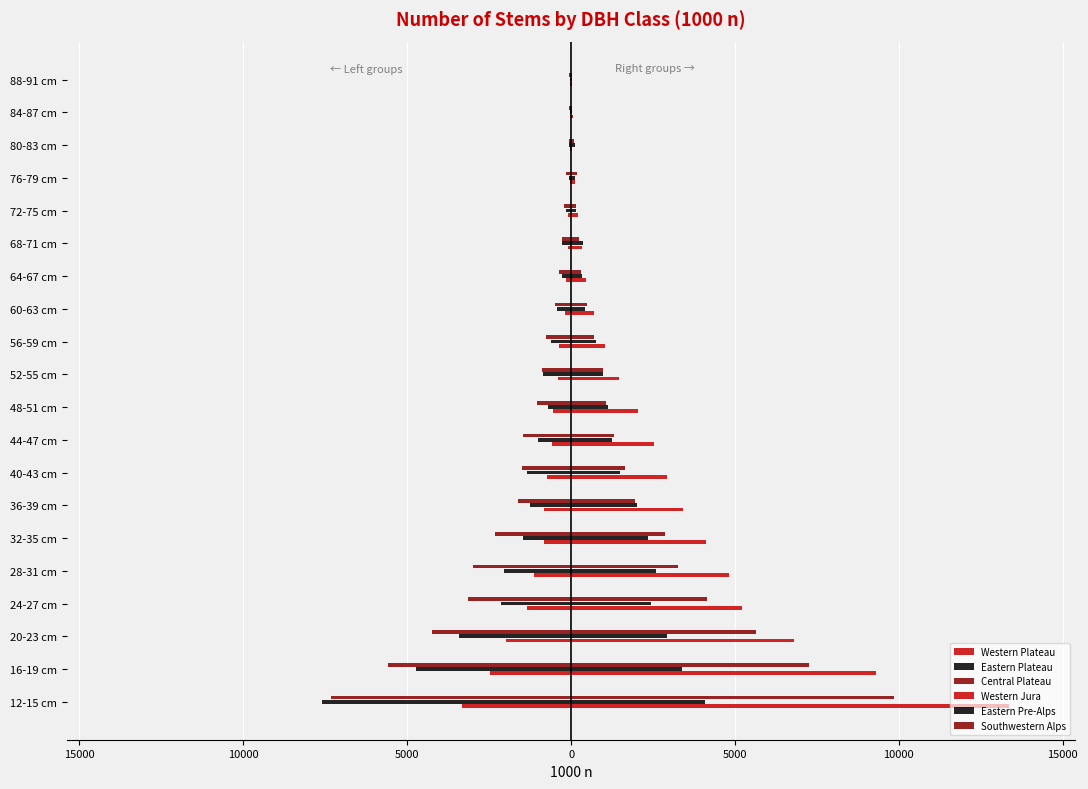

What is the difference between the maximum and minimum values in the Eastern Plateau series?

7587